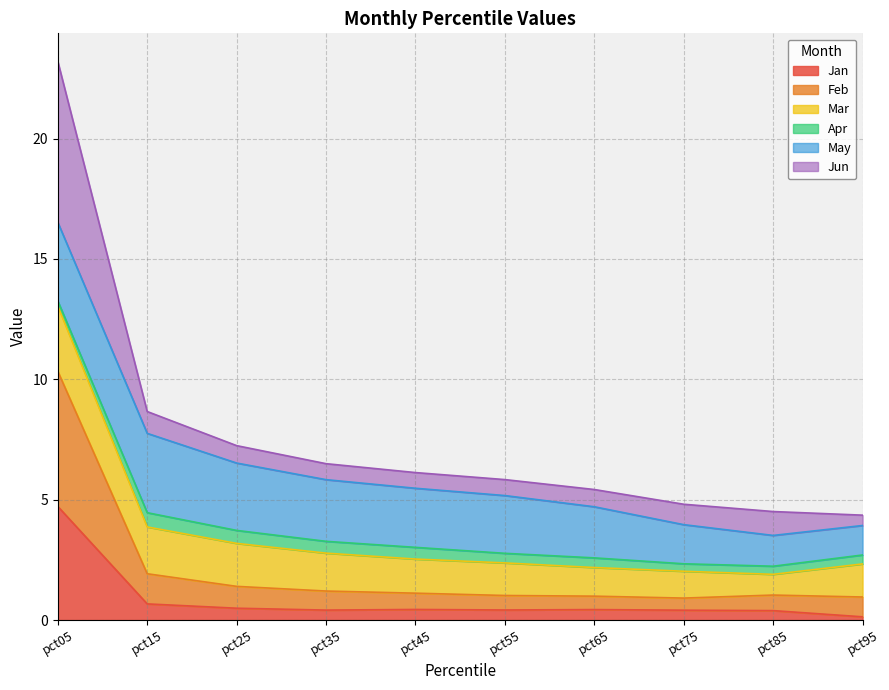

The Feb series shows 1.3 at pct75. True or false?

False